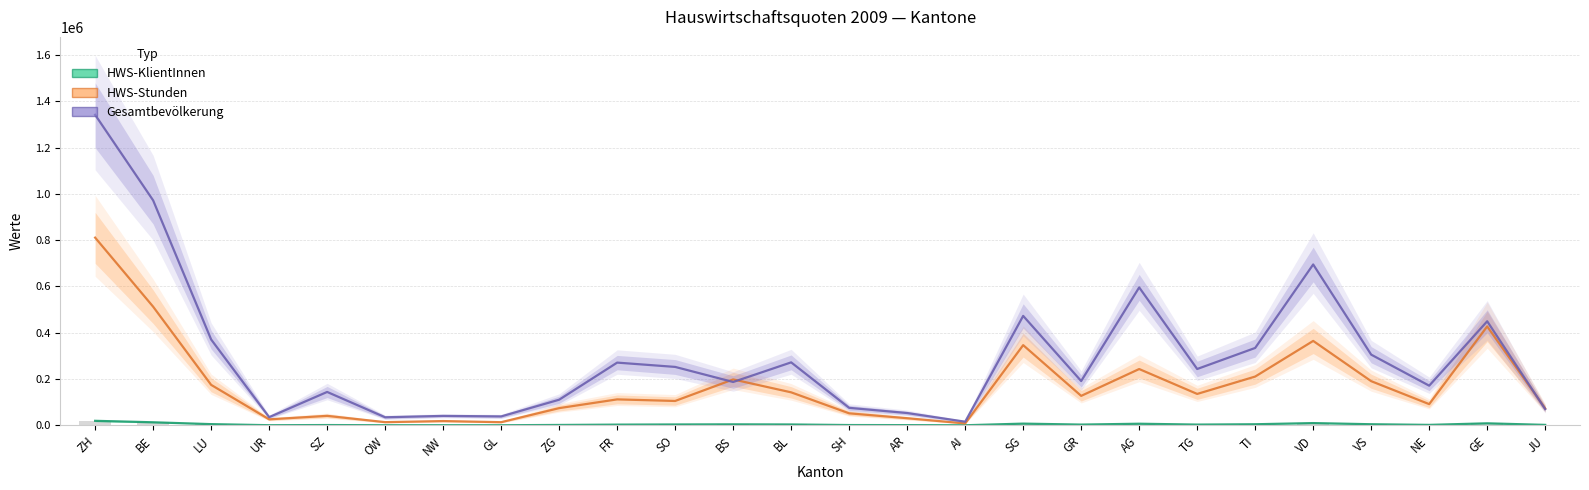

Which category has the highest value across all series?

ZH